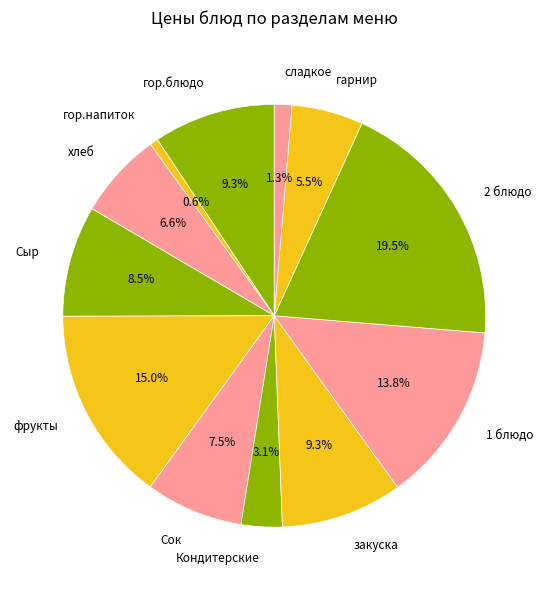

Is гор.блюдо the majority of the pie?

No